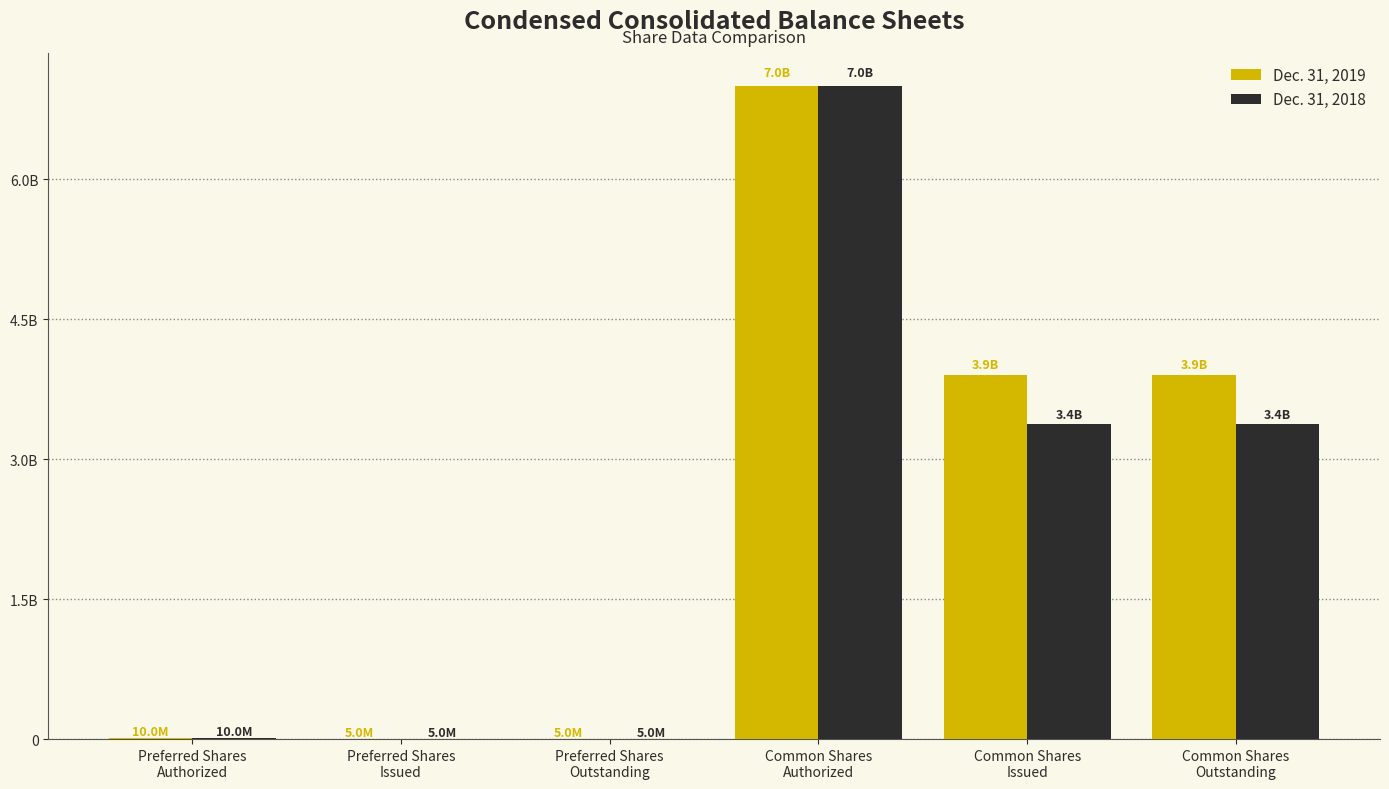

Does the chart contain stacked bars?

No